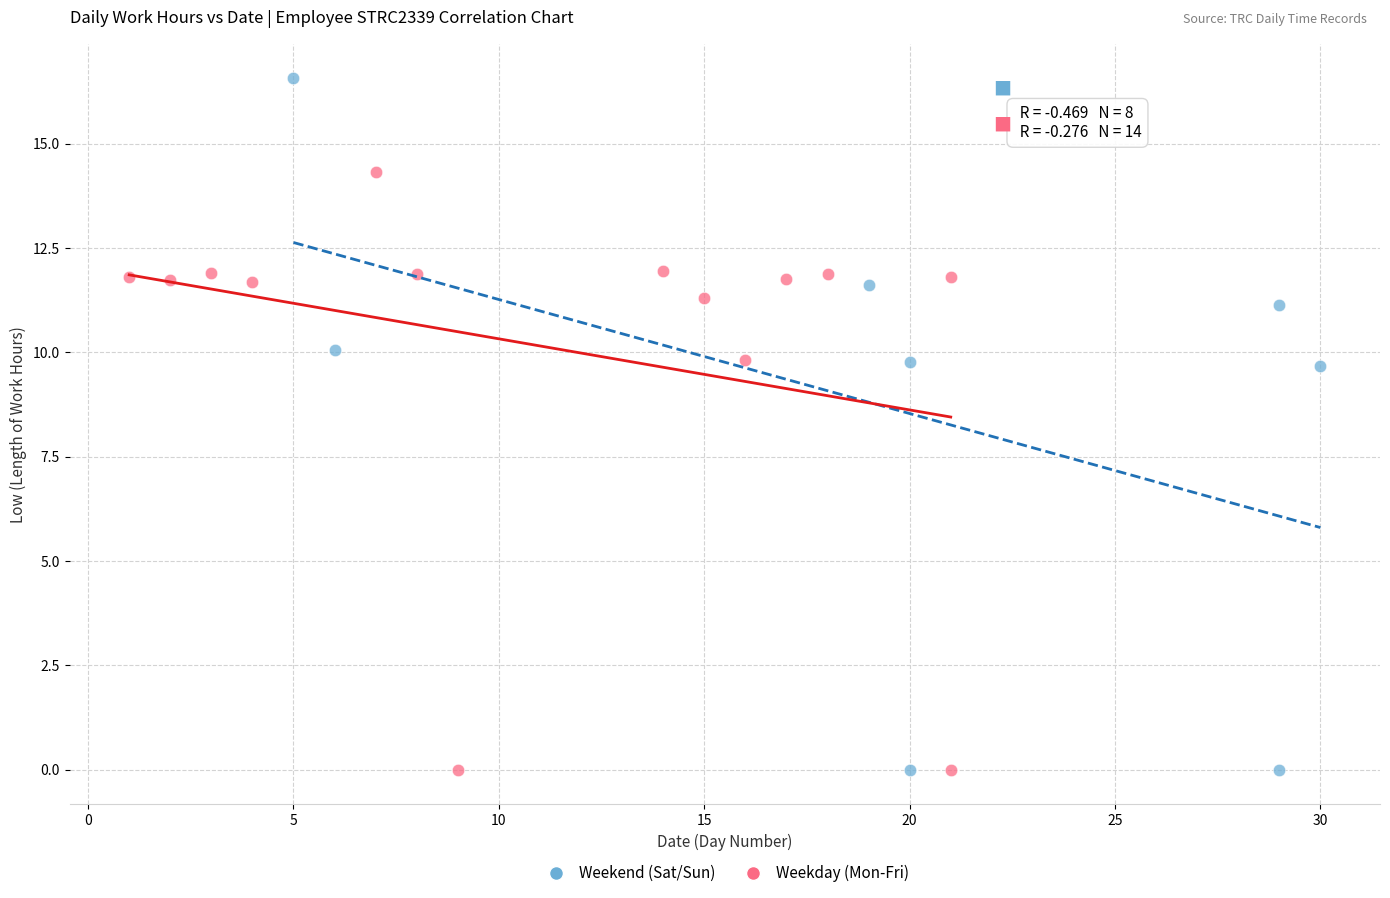

Which series has the largest Y range (max minus min)?

Weekend (Sat/Sun)